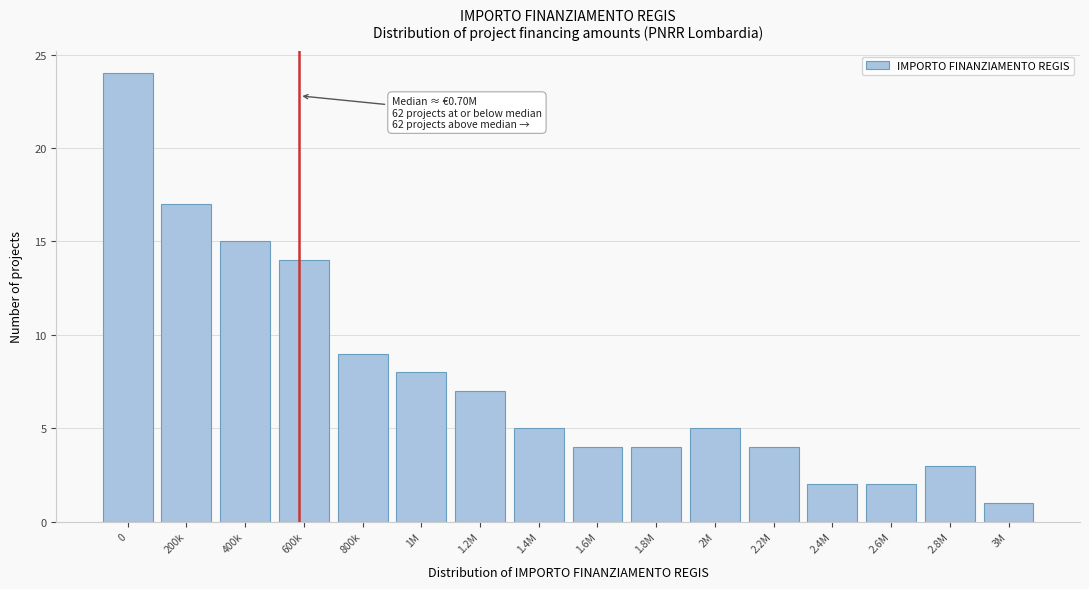

Reading left to right, transcribe all the data shown in this chart.

0=24	200k=17	400k=15	600k=14	800k=9	1M=8	1.2M=7	1.4M=5	1.6M=4	1.8M=4	2M=5	2.2M=4	2.4M=2	2.6M=2	2.8M=3	3M=1